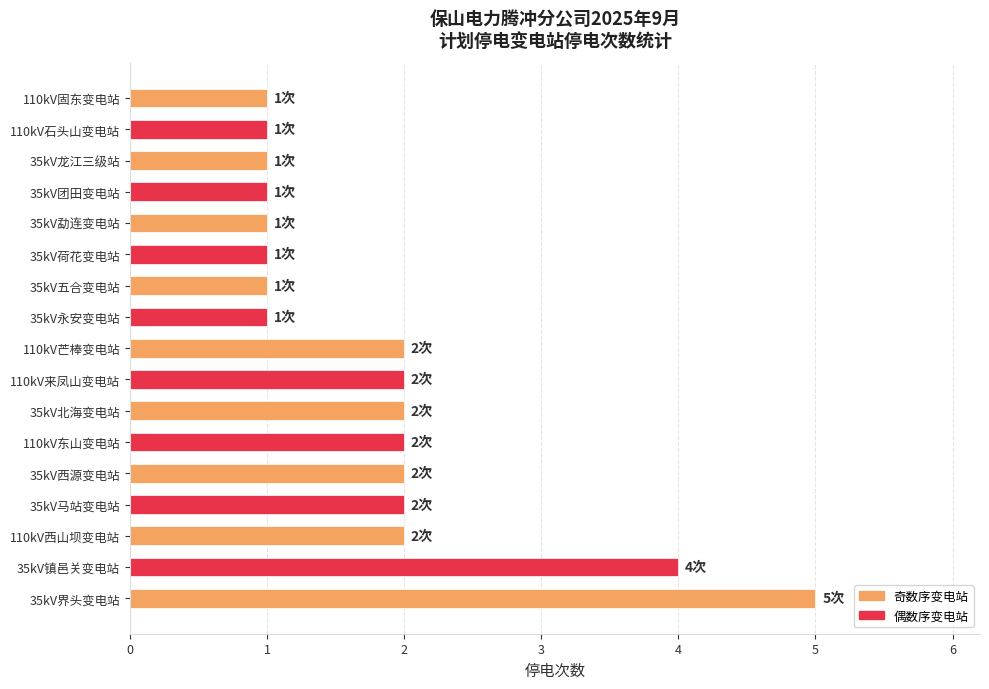

What is the average value?

2